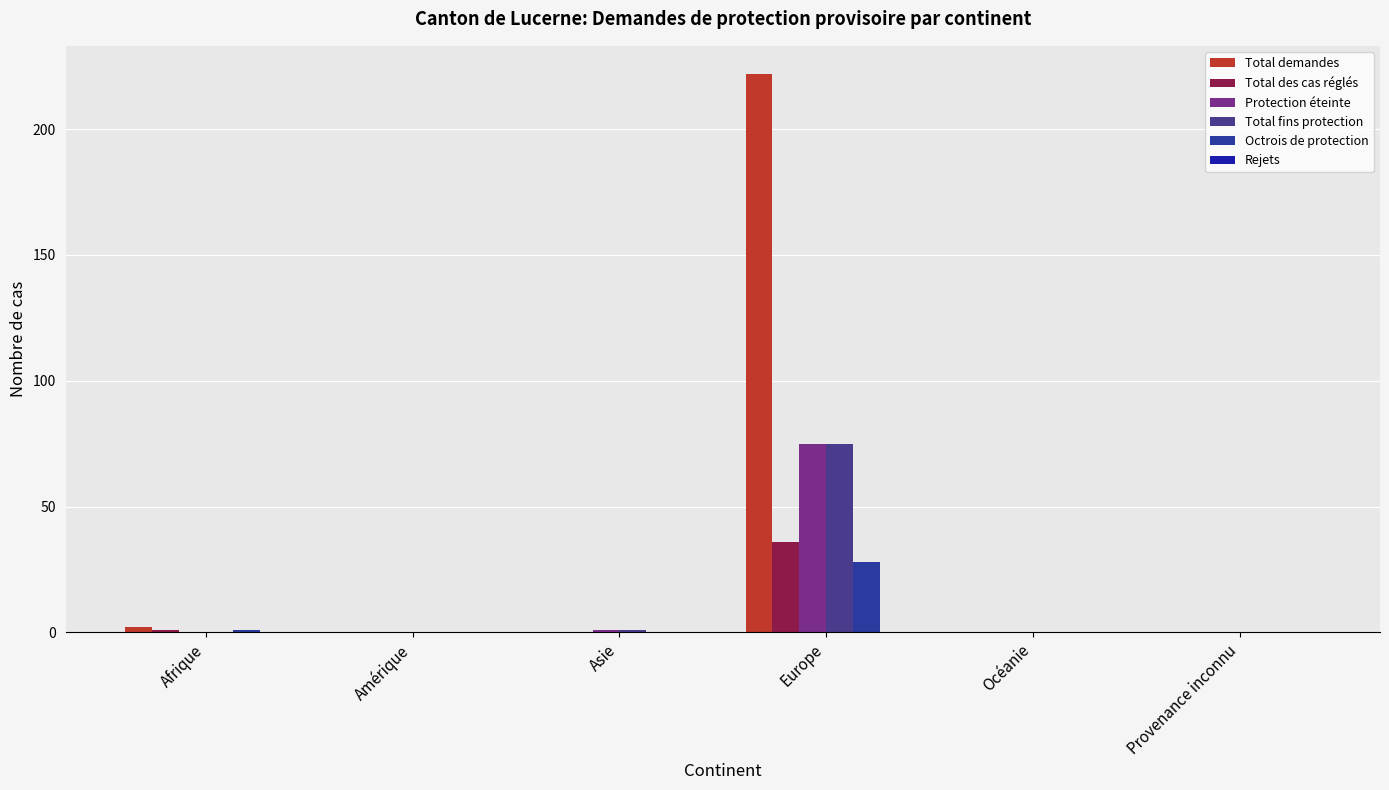

The Octrois de protection series shows 28 at Europe. True or false?

True